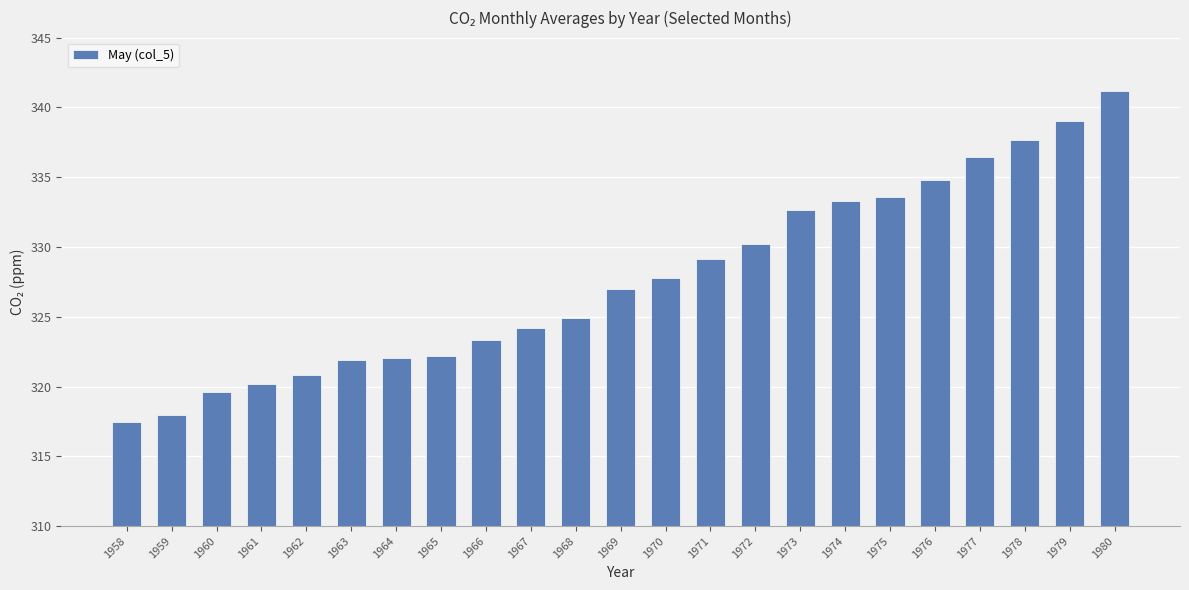

What is the sum of all values?

7537.5